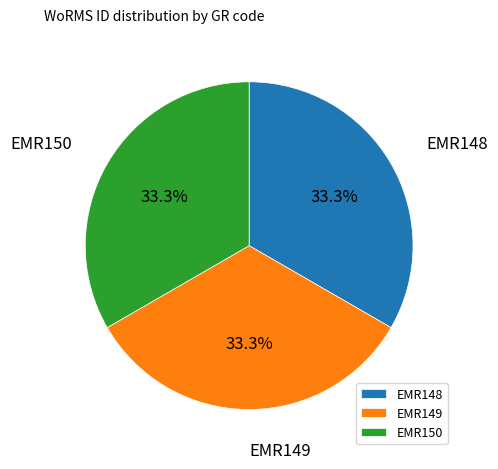

What percentage is the EMR149 slice, to the nearest percent?

33%